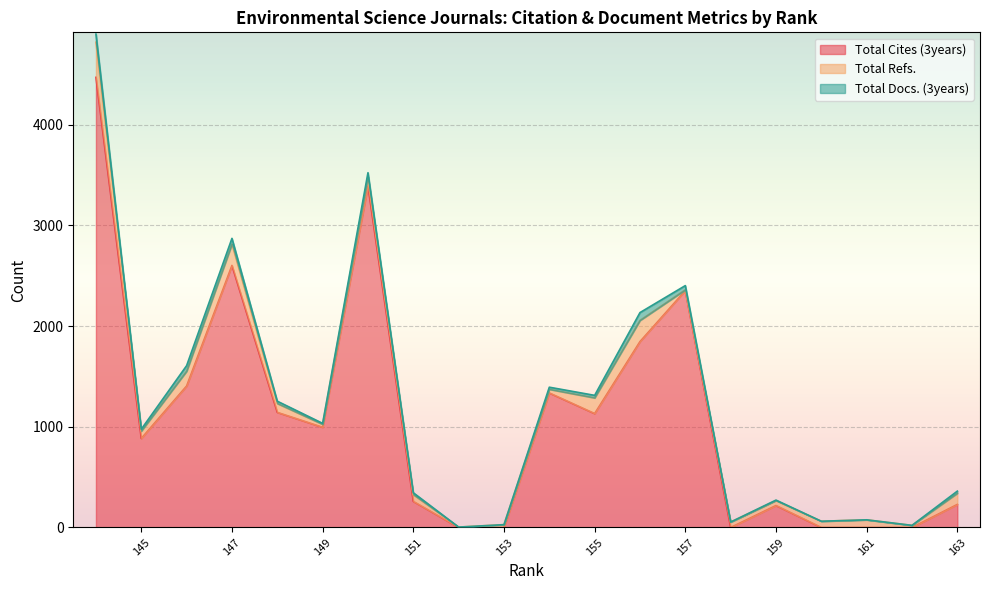

What is the approximate value of Total Refs. at 149, to the nearest 5?

30